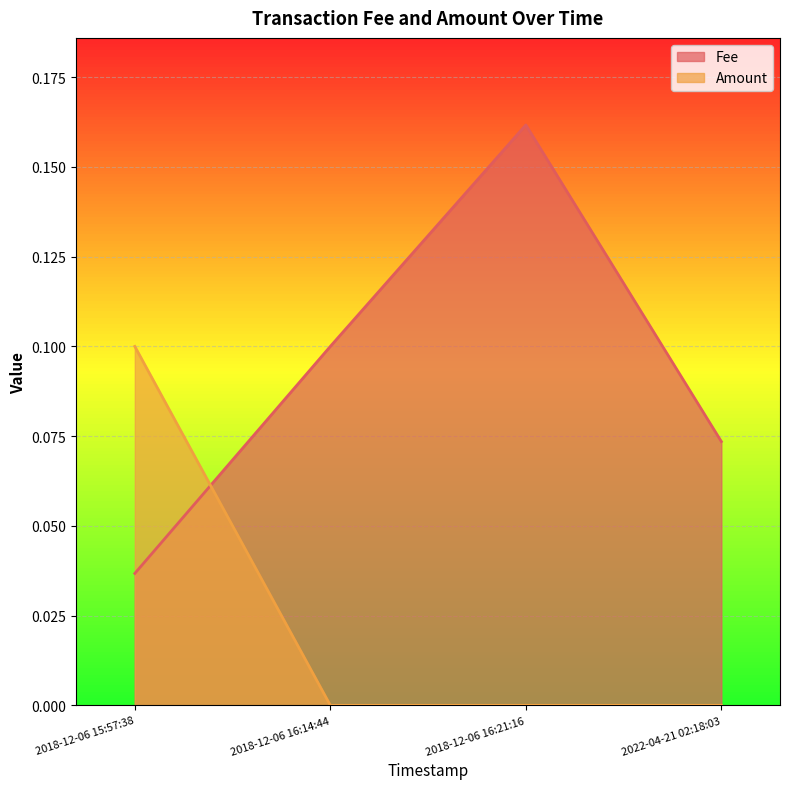

How many lines are shown in the chart?

2